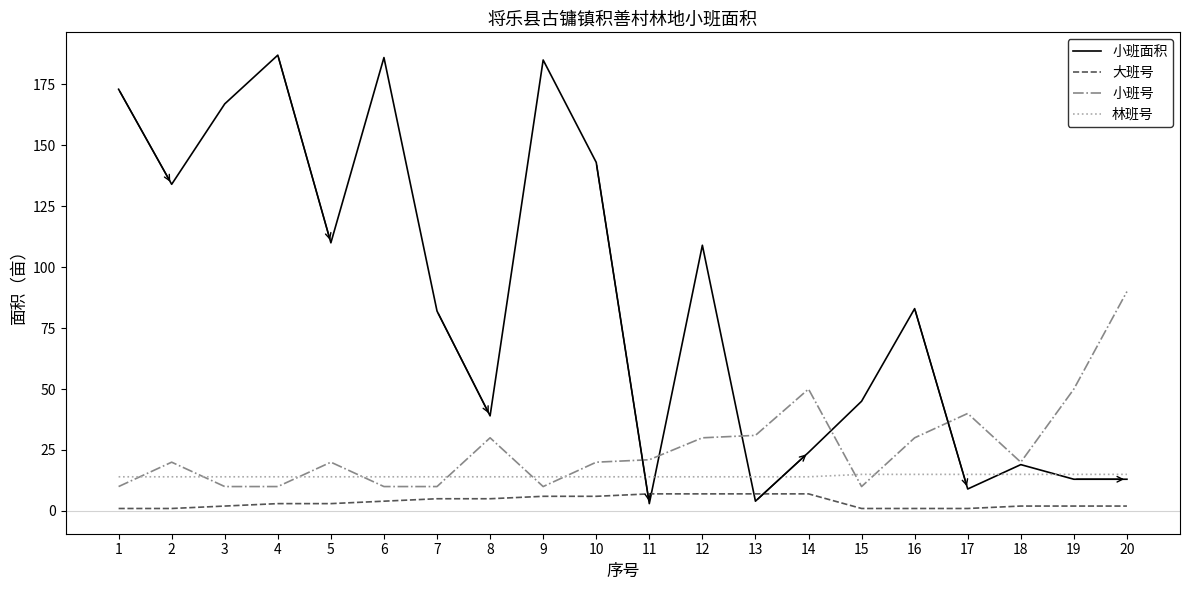

What is the average value of the 小班号 series?

26